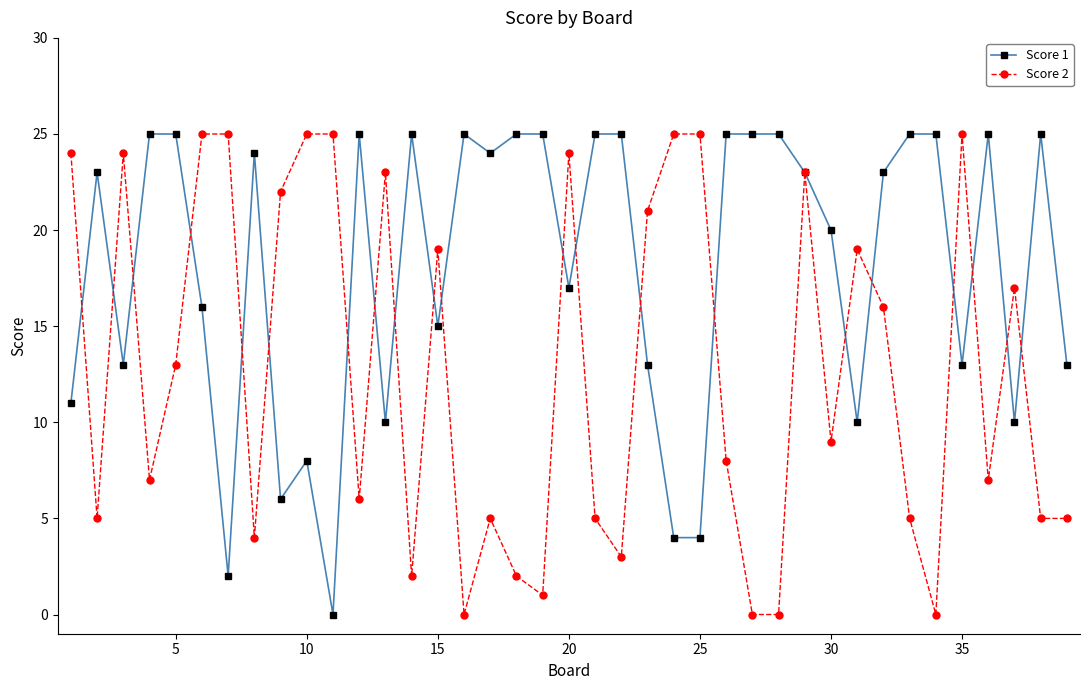

True or false: Score 1 has more than 2 interior local peaks.

True